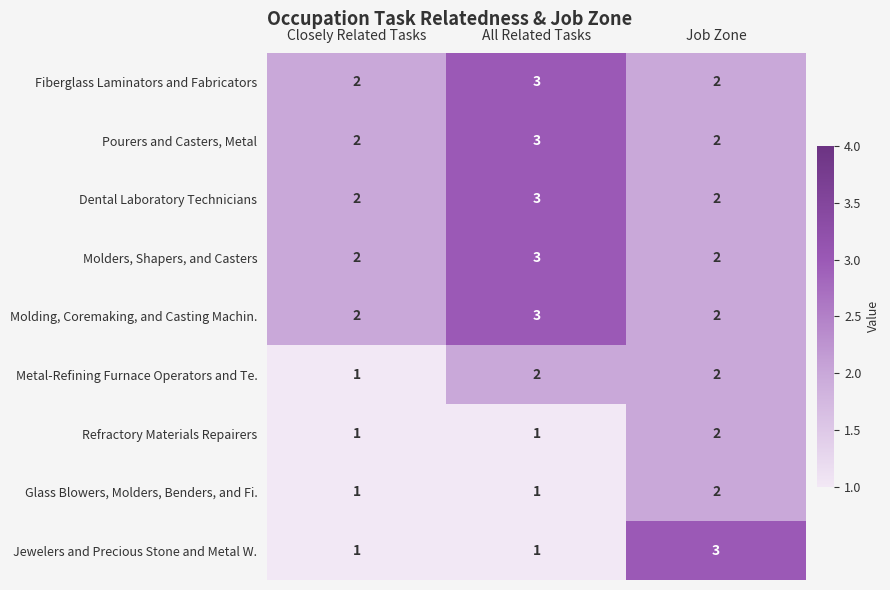

Is it true that Pourers and Casters, Metal equals 2 at Job Zone?

True